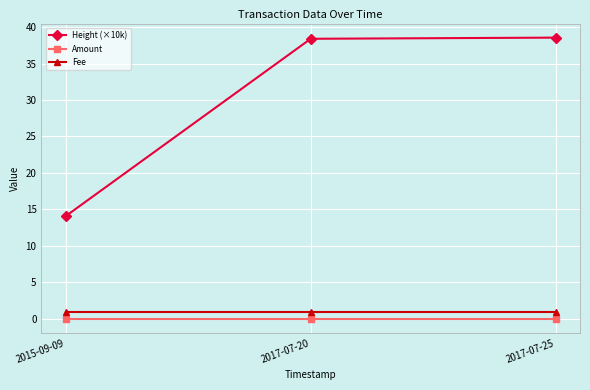

What is the value of the Height (×10k) point at the 3rd from the left?

38.5